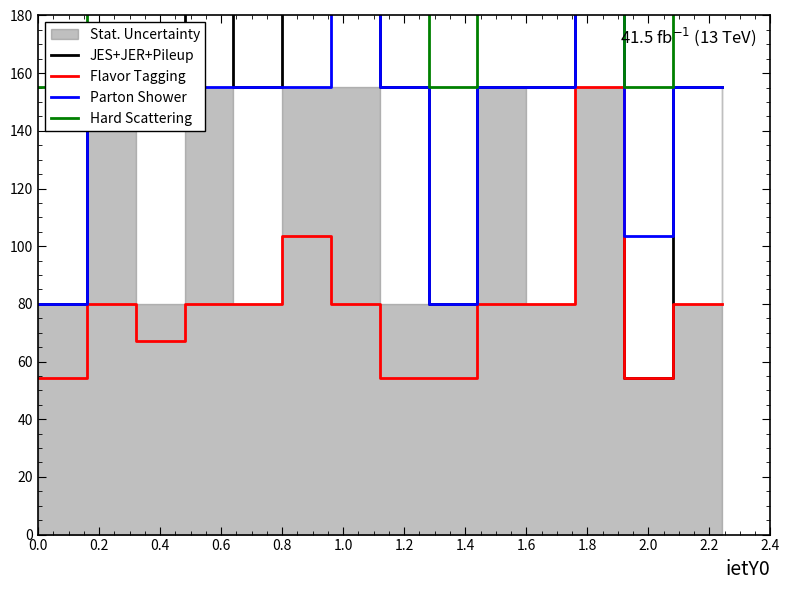

Which series has the largest range (max minus min)?

JES+JER+Pileup